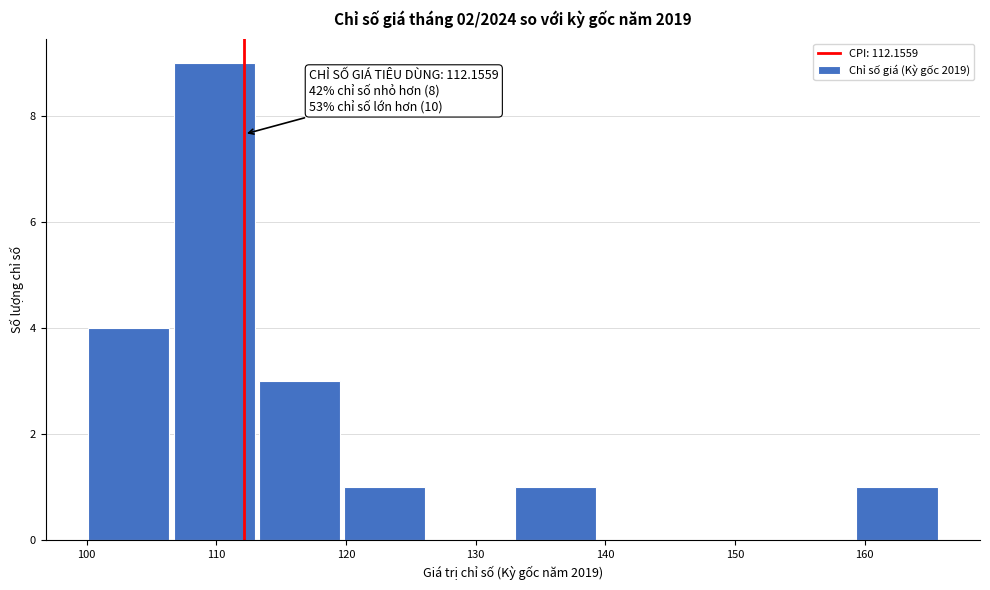

Which range on the x-axis has the tallest bar?

107 to 113